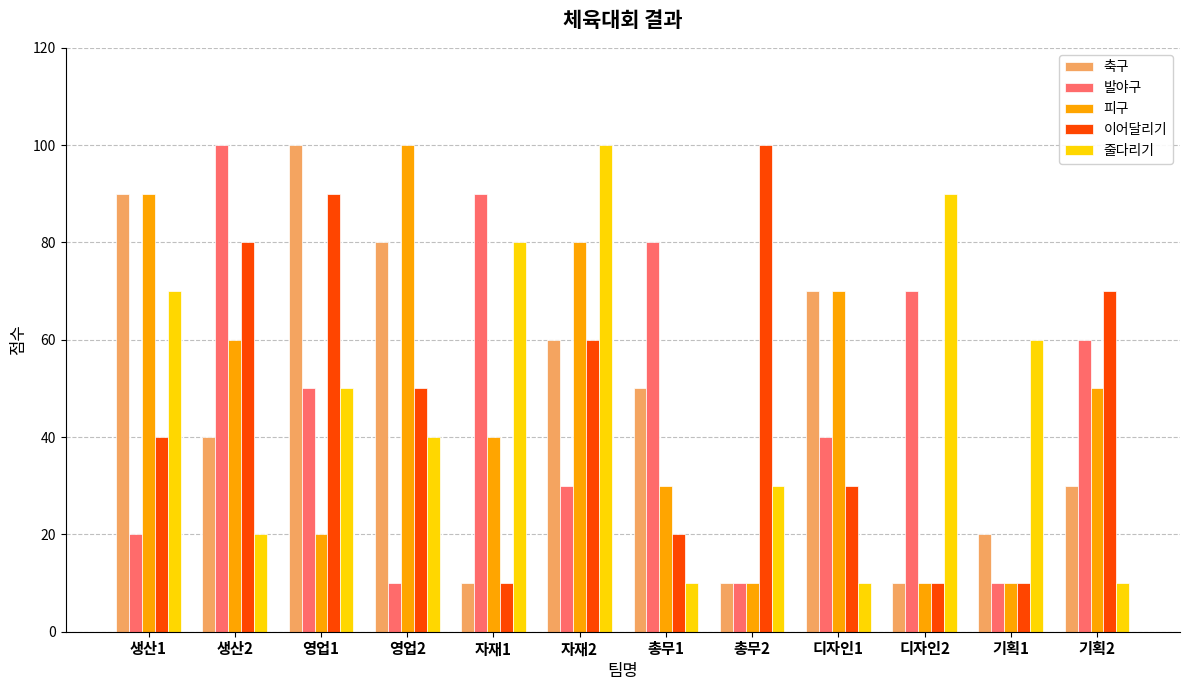

How many groups of bars are there?

12